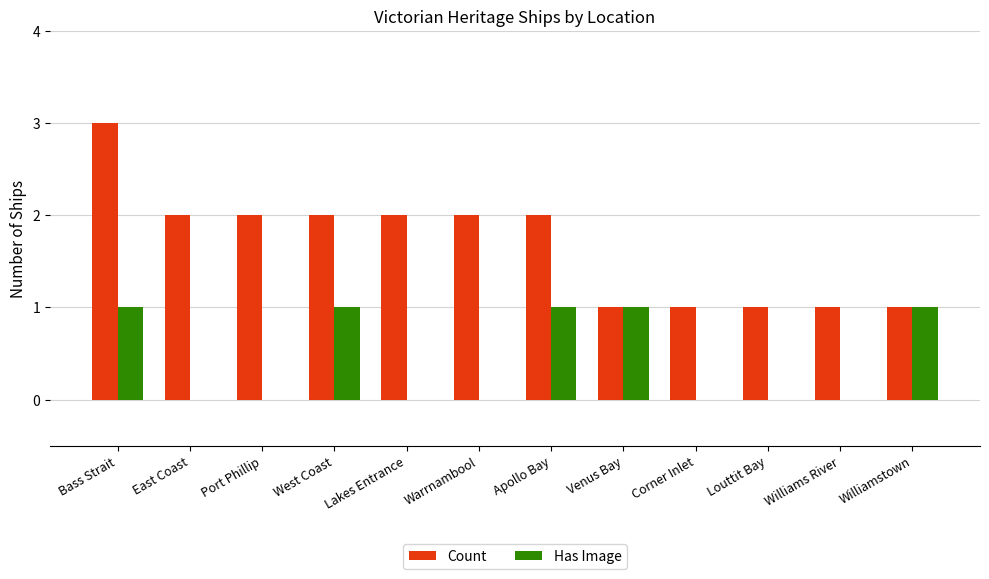

What is the sum of all Has Image values?

5